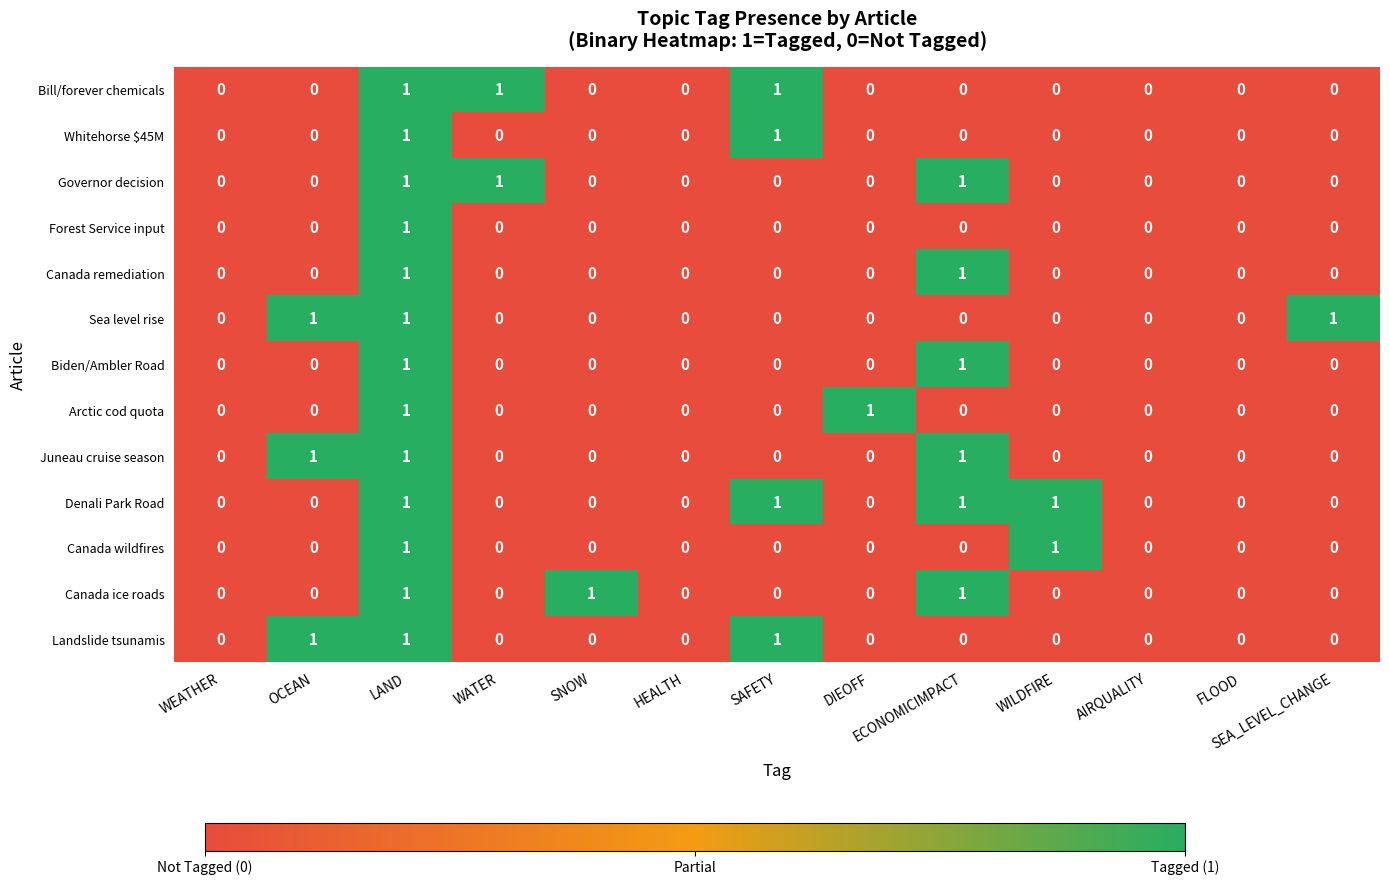

Count the Canada wildfires values in the range 0 to 1.

13